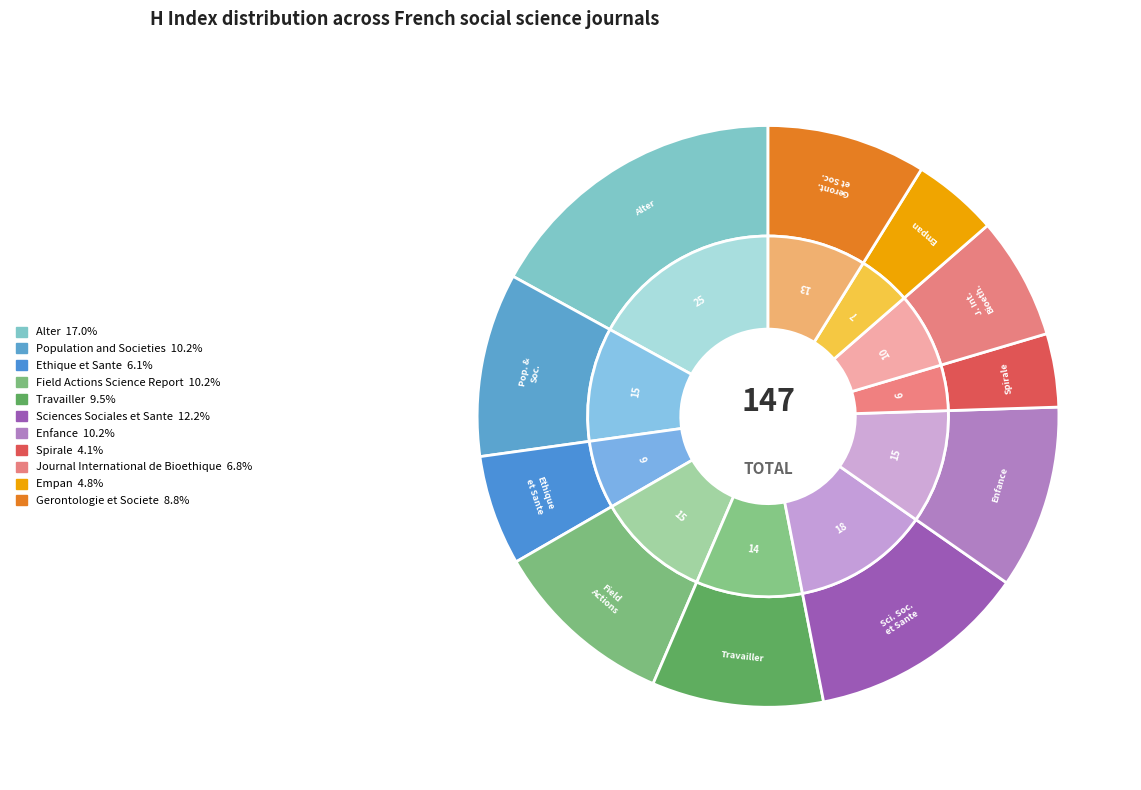

What is the change in value from Population and Societies to Journal International de Bioethique?

-5